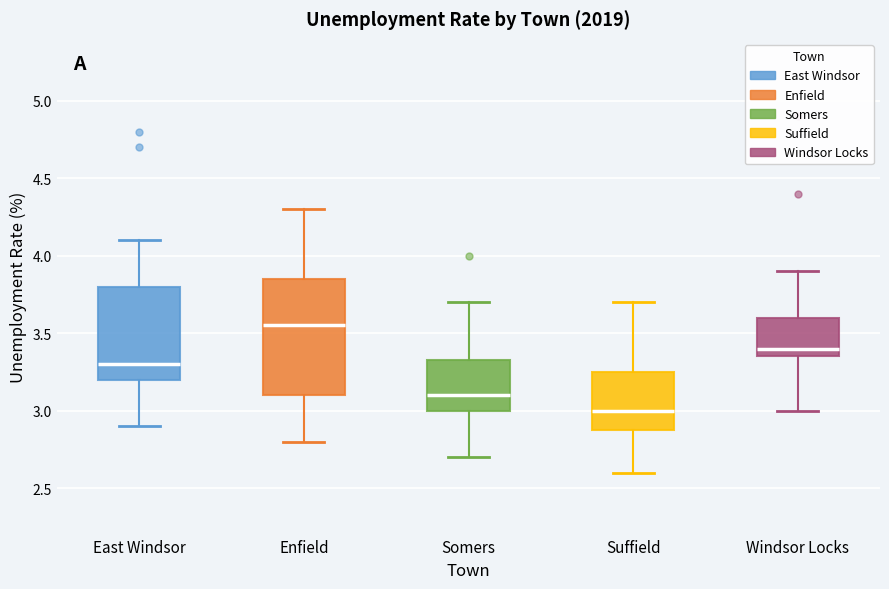

Where does the upper whisker of the box for East Windsor end on the y-axis? The values are not printed on the chart, so give them approximately, as read against the axis.

4.10